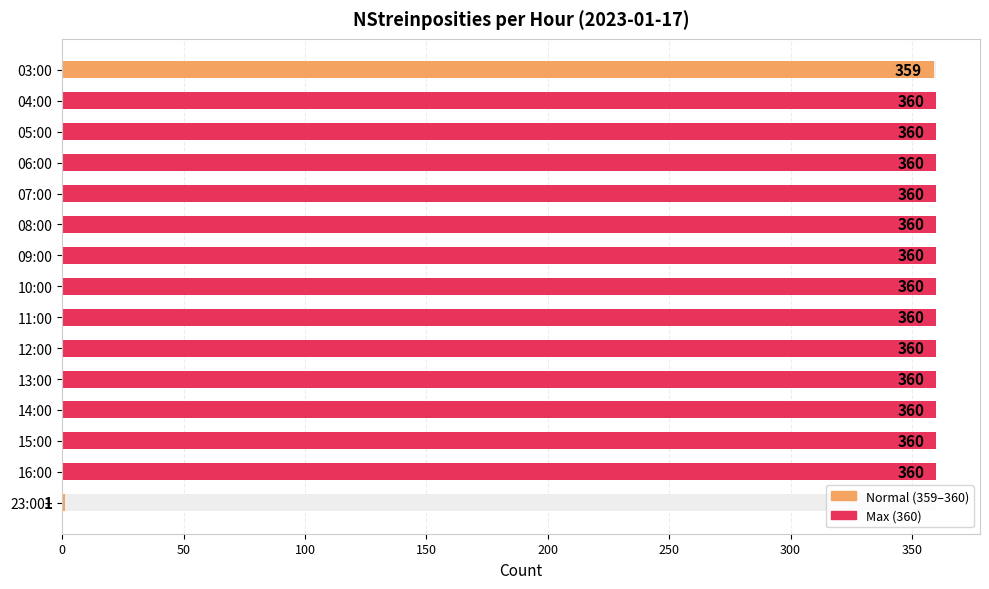

How many values are below 360?

2